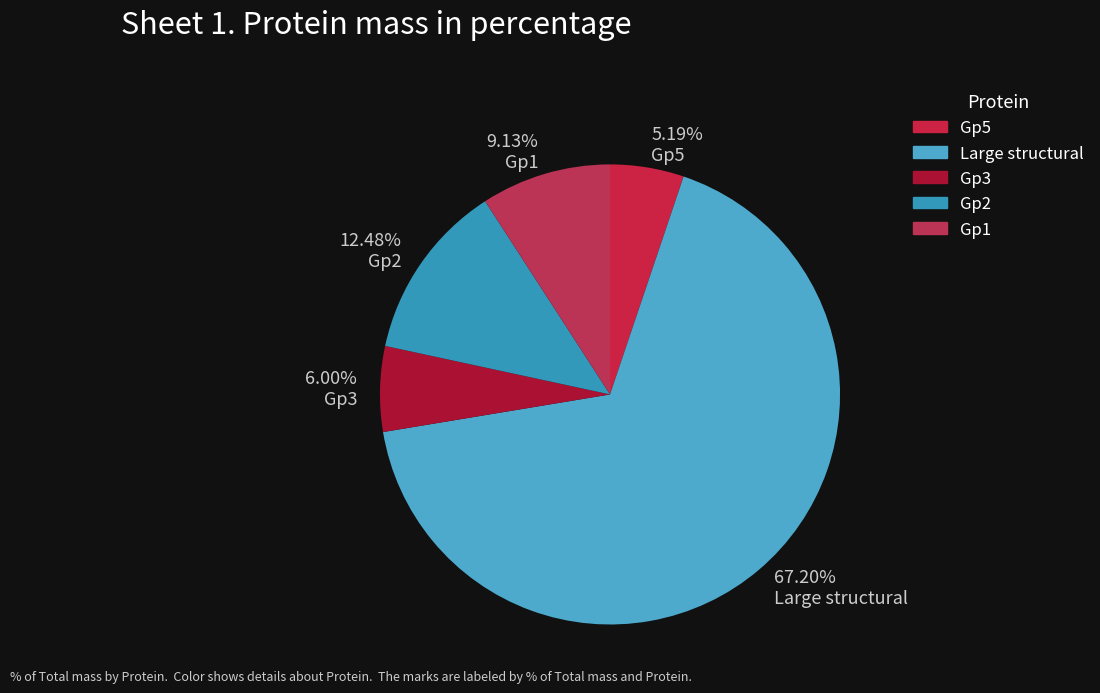

Which slice is the smallest?

Gp5